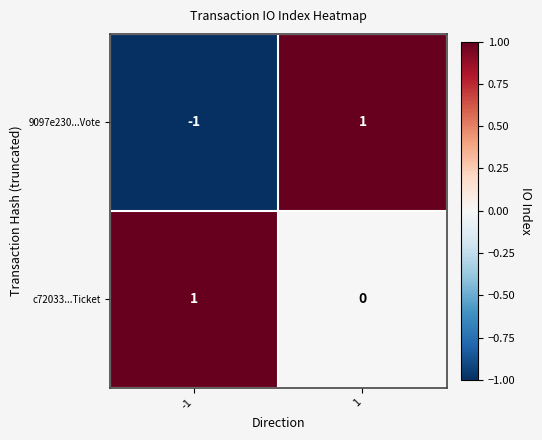

Reading left to right, transcribe all the data shown in this chart.

9097e230...Vote: -1=-1	1=1
c72033...Ticket: -1=1	1=0